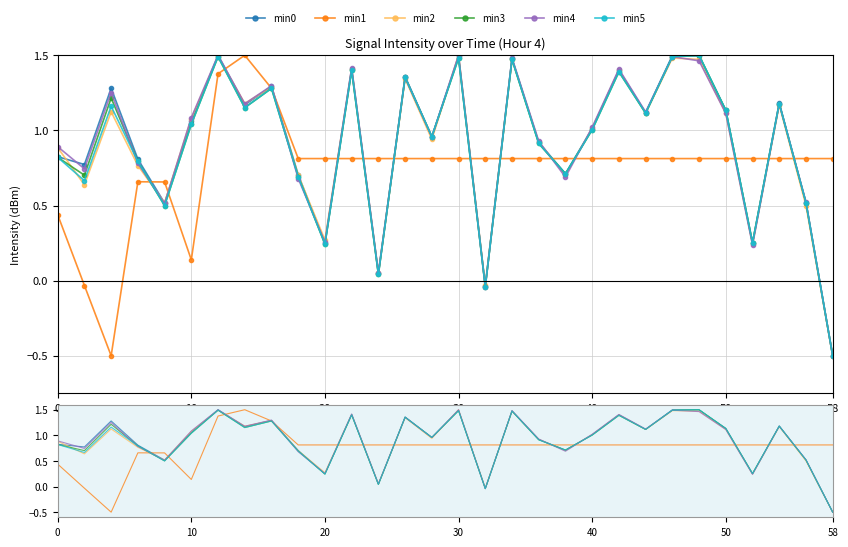

Reading right to left, list all the values displayed in this chart.

min0: -0.5	0.5	1.2	0.3	1.1	1.5	1.5	1.1	1.4	1.0	0.7	0.9	1.5	-0.0	1.5	1.0	1.4	0.0	1.4	0.2	0.7	1.3	1.2	1.5	1.1	0.5	0.8	1.3	0.8	0.8
min1: 0.8	0.8	0.8	0.8	0.8	0.8	0.8	0.8	0.8	0.8	0.8	0.8	0.8	0.8	0.8	0.8	0.8	0.8	0.8	0.8	0.8	1.3	1.5	1.4	0.1	0.7	0.7	-0.5	-0.0	0.4
min2: -0.5	0.5	1.2	0.2	1.1	1.5	1.5	1.1	1.4	1.0	0.7	0.9	1.5	-0.0	1.5	0.9	1.3	0.1	1.4	0.3	0.7	1.3	1.2	1.5	1.1	0.5	0.8	1.1	0.6	0.9
min3: -0.5	0.5	1.2	0.3	1.1	1.5	1.5	1.1	1.4	1.0	0.7	0.9	1.5	-0.0	1.5	1.0	1.4	0.0	1.4	0.2	0.7	1.3	1.2	1.5	1.0	0.5	0.8	1.2	0.7	0.8
min4: -0.5	0.5	1.2	0.2	1.1	1.5	1.5	1.1	1.4	1.0	0.7	0.9	1.5	-0.0	1.5	1.0	1.4	0.1	1.4	0.3	0.7	1.3	1.2	1.5	1.1	0.5	0.8	1.3	0.7	0.9
min5: -0.5	0.5	1.2	0.3	1.1	1.5	1.5	1.1	1.4	1.0	0.7	0.9	1.5	-0.0	1.5	1.0	1.4	0.0	1.4	0.2	0.7	1.3	1.2	1.5	1.0	0.5	0.8	1.2	0.7	0.8